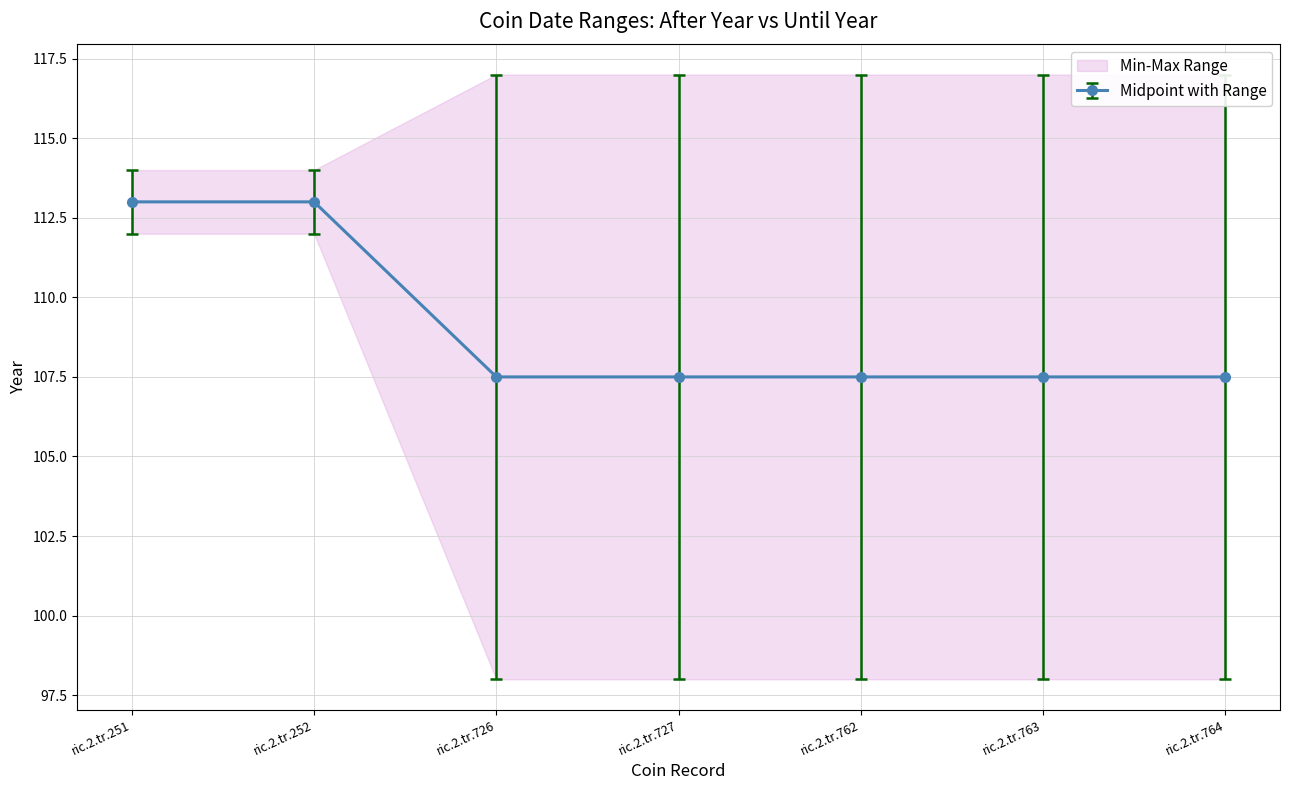

What is the maximum value for Midpoint with Range?

113.0